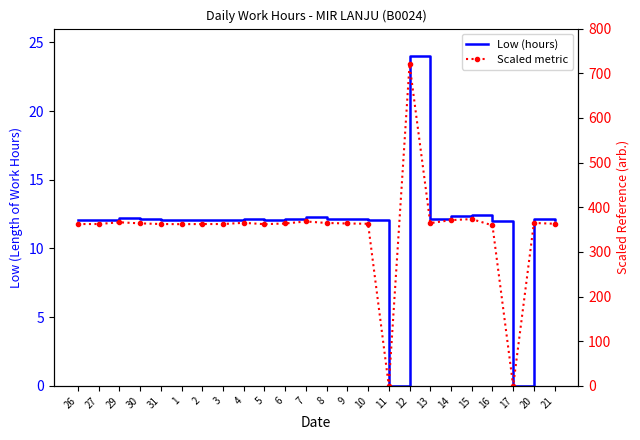

List the series in order of their peak value, highest first.

Scaled metric, Low (hours)